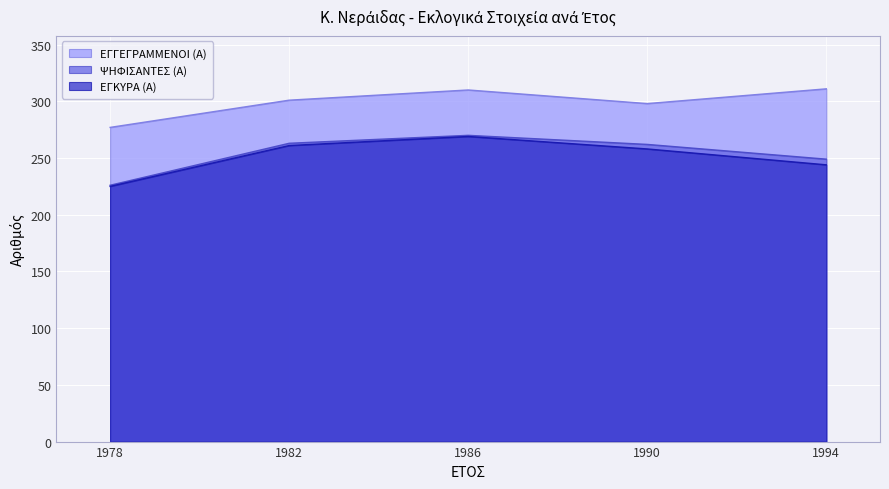

What is the difference between the maximum and minimum values in the ΕΓΚΥΡΑ (Α) series?

44